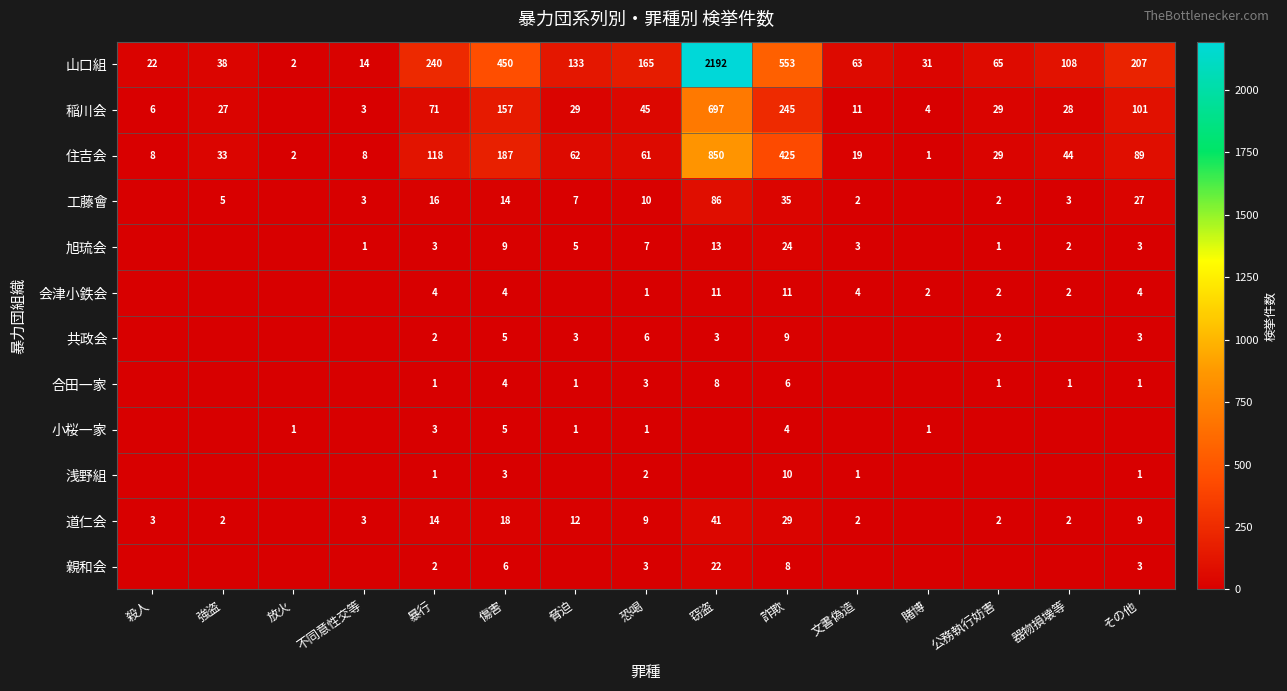

Is the value of 住吉会 at 強盗 greater than the value of 共政会 at その他?

Yes